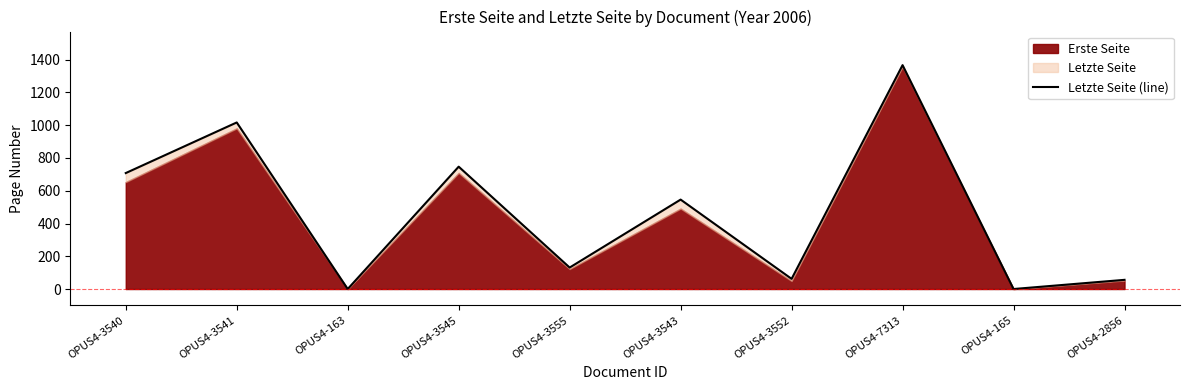

What is the change in value from OPUS4-3555 to OPUS4-7313?

+1236